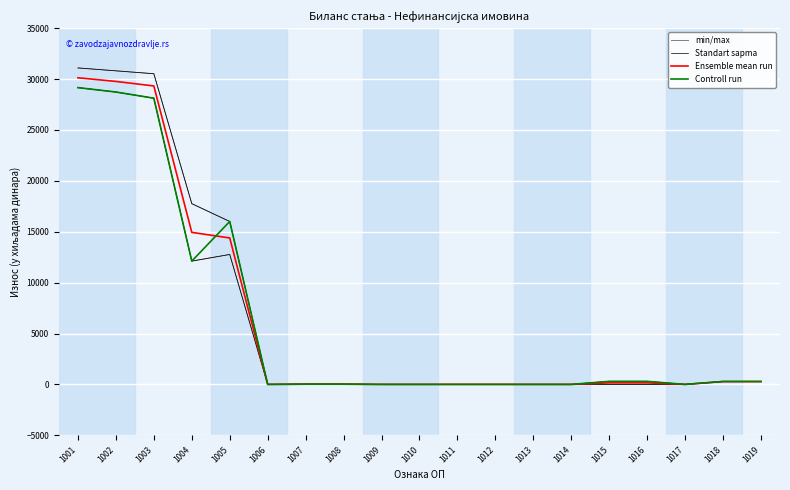

Which series changed the most between 1002 and 1012?

min/max